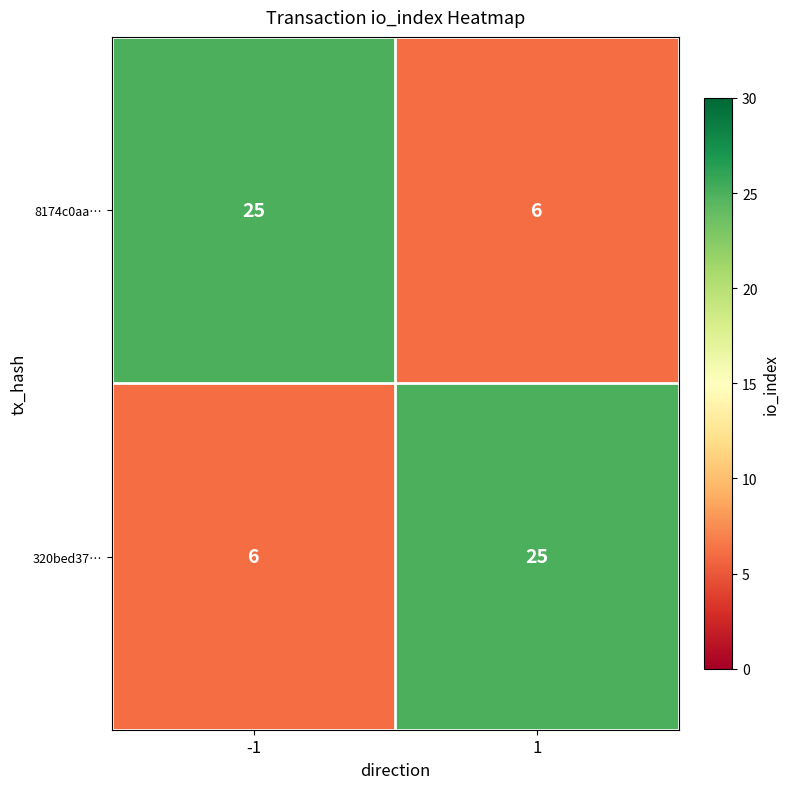

Is it true that 8174c0aa… equals 25 at -1?

True